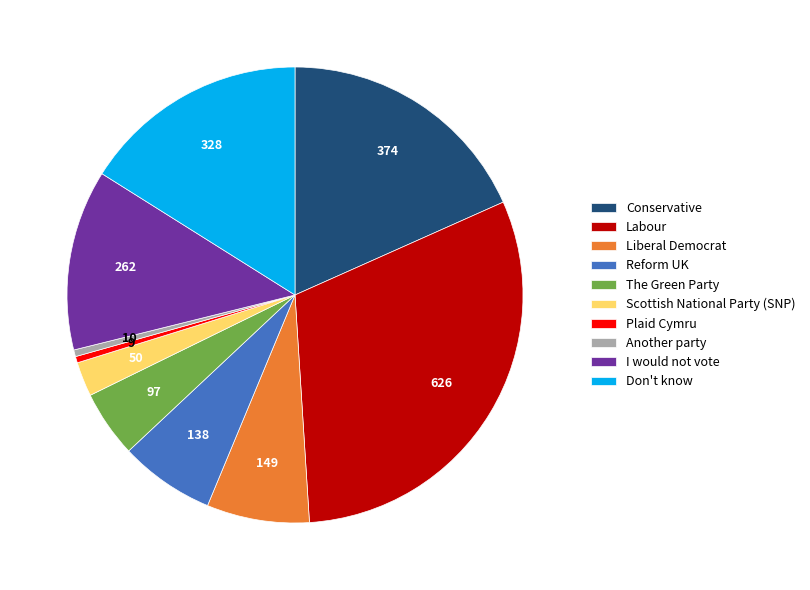

Which category has the biggest portion of the pie?

Labour